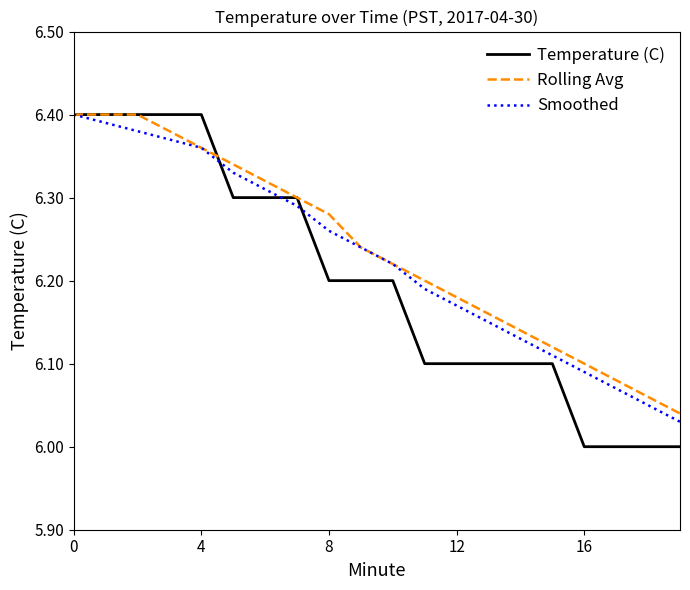

Which series has the largest range (max minus min)?

Temperature (C)